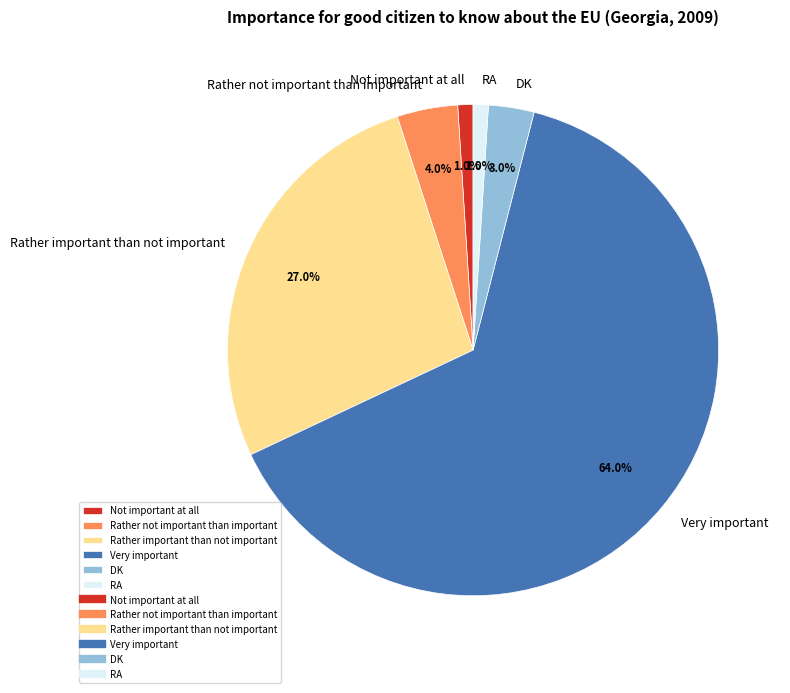

Which slice is the largest?

Very important